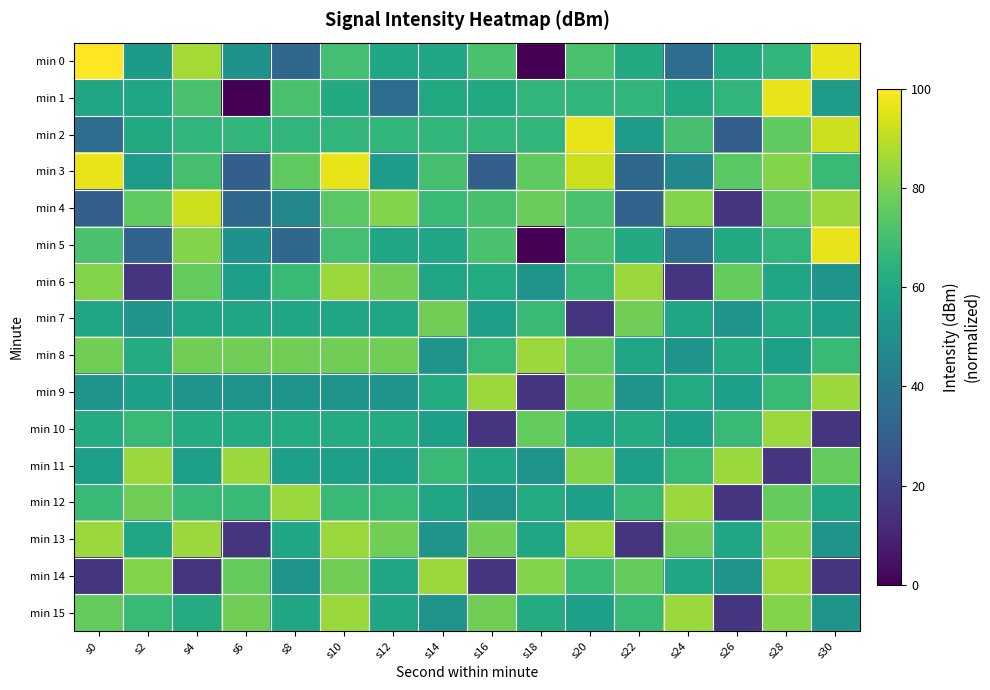

What is the spread (max minus min) of values at s2?

69.7